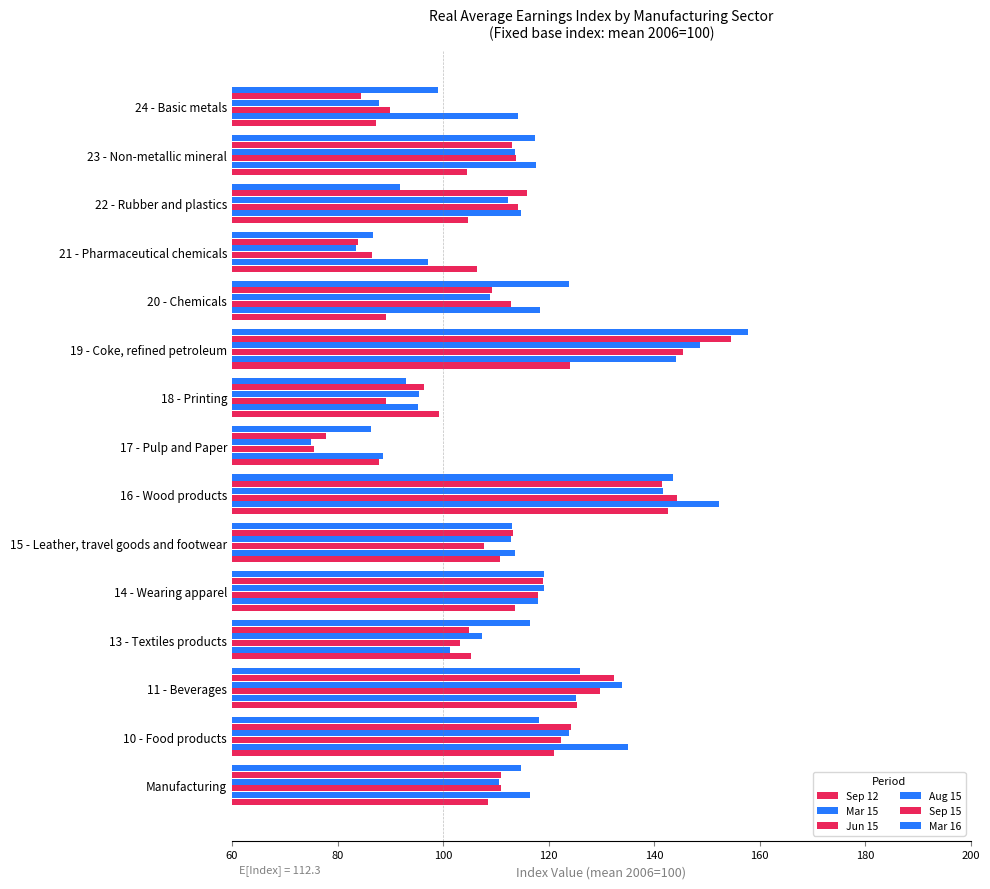

How many bars are there in each group?

6